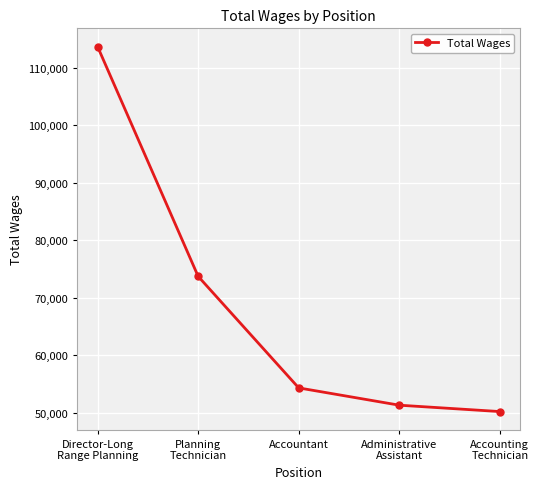

The chart shows a value of 73722 at Planning
Technician. True or false?

True